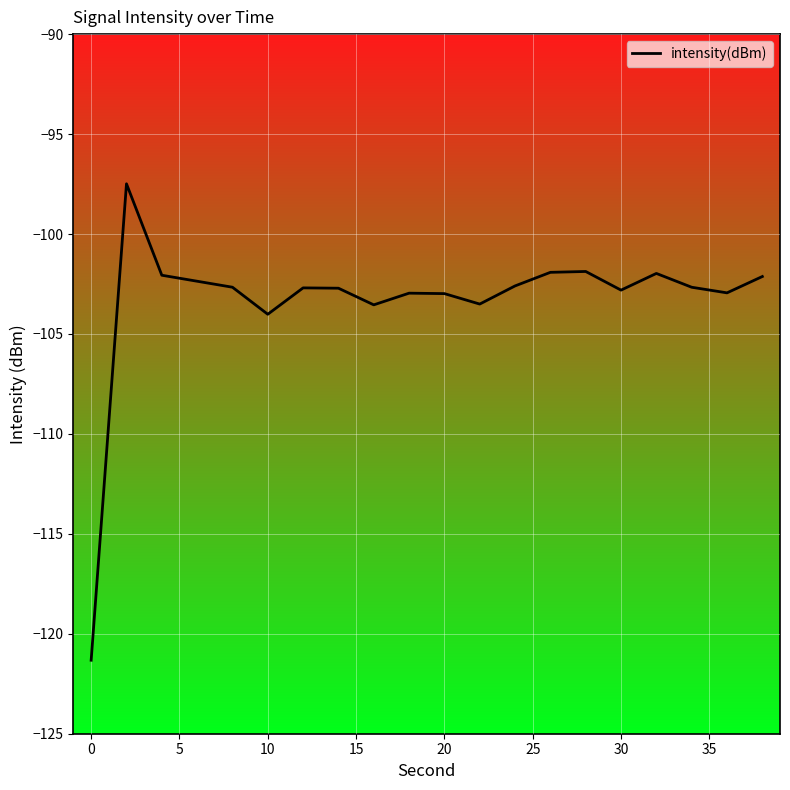

What is the average value?

-103.4